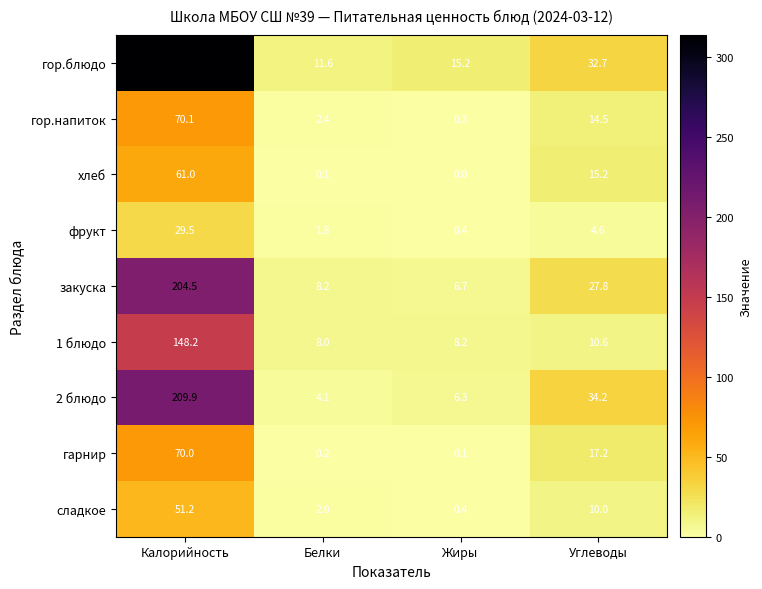

Is the value of хлеб at Жиры greater than the value of гор.блюдо at Жиры?

No